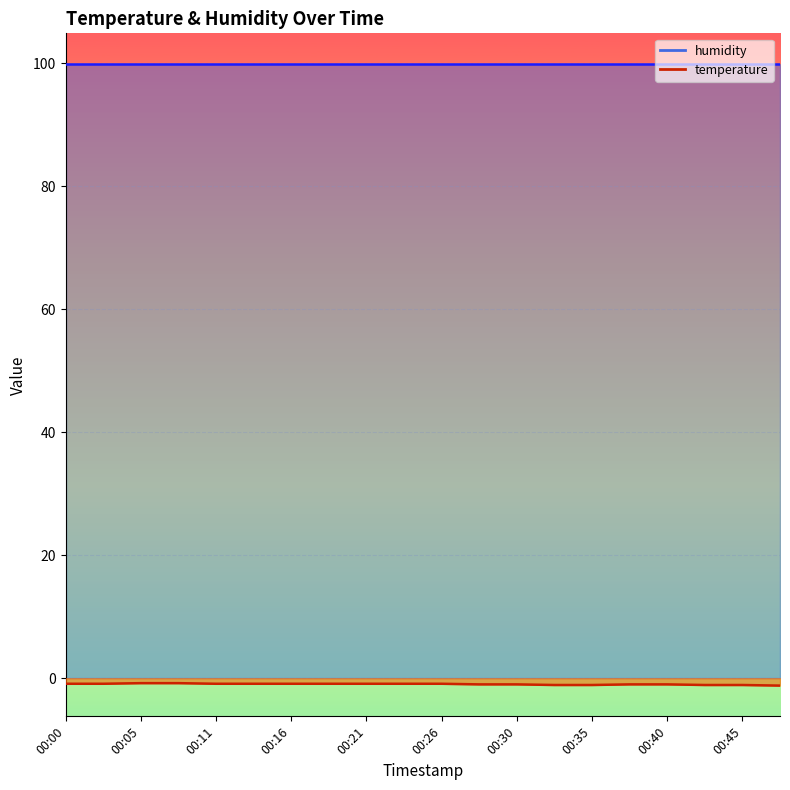

True or false: the data shows -1.4 at 00:00.

False